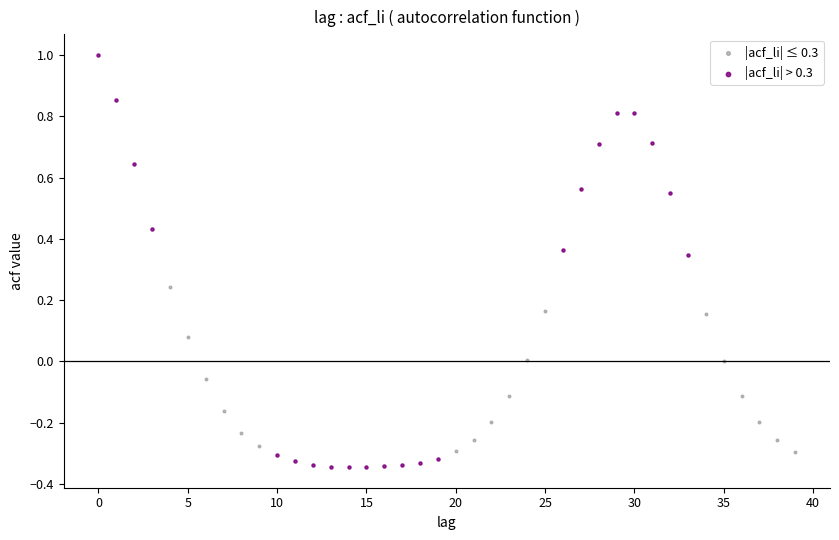

Which series has the largest Y range (max minus min)?

|acf_li| > 0.3